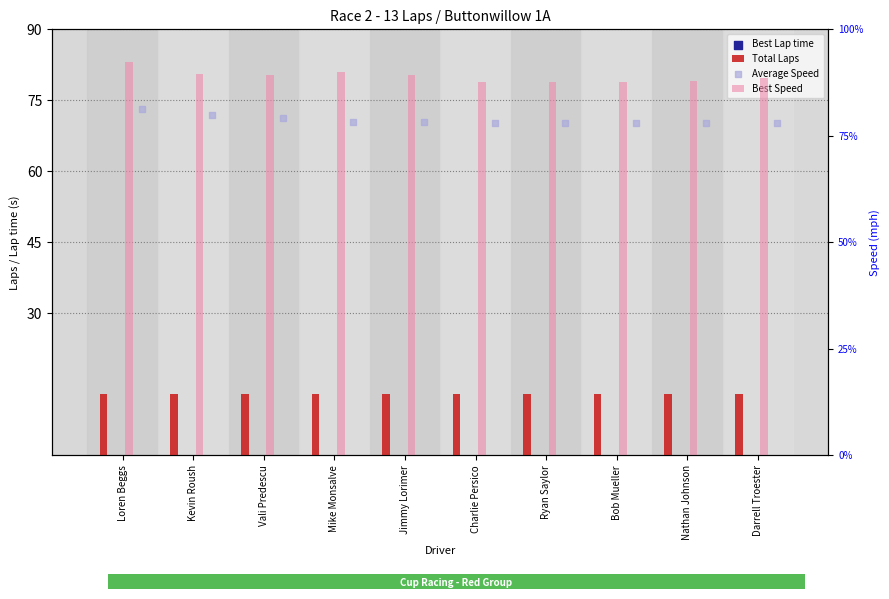

What is the total value across all series at Ryan Saylor?

297.8